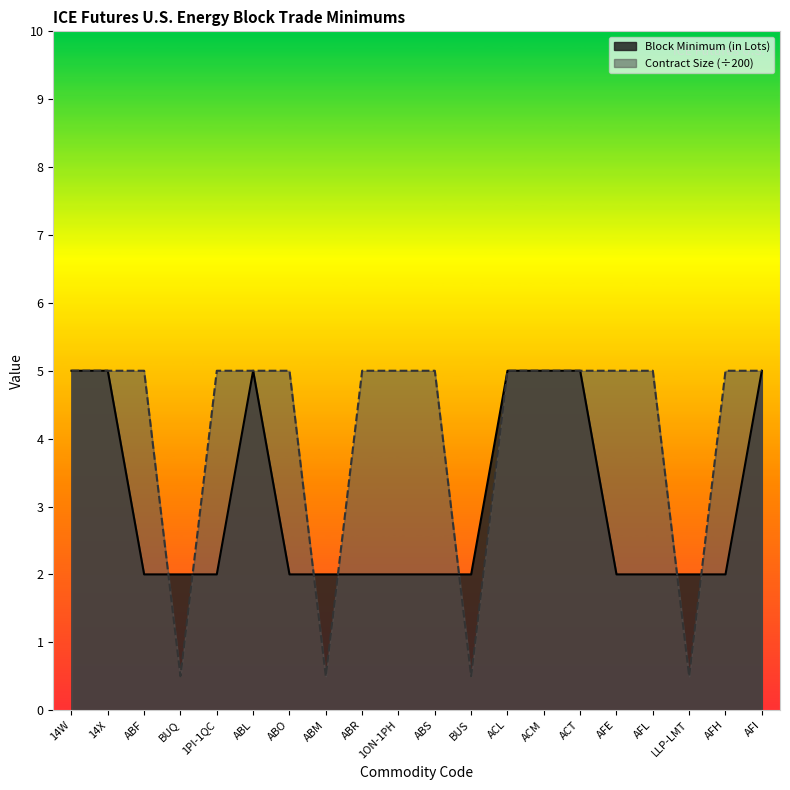

At which label is Block Minimum (in Lots) closest to 3?

ABF